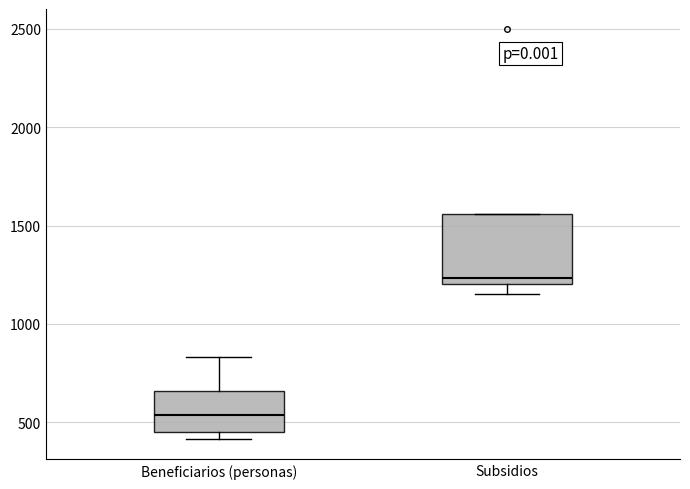

Where is the lower edge of the box for Beneficiarios (personas) on the y-axis? The values are not printed on the chart, so give them approximately, as read against the axis.

450